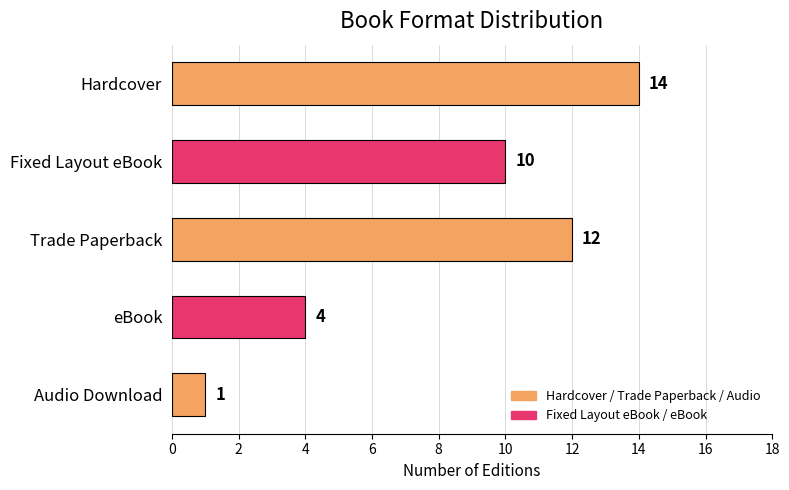

Rank the categories by value from highest to lowest.

Hardcover, Trade Paperback, Fixed Layout eBook, eBook, Audio Download